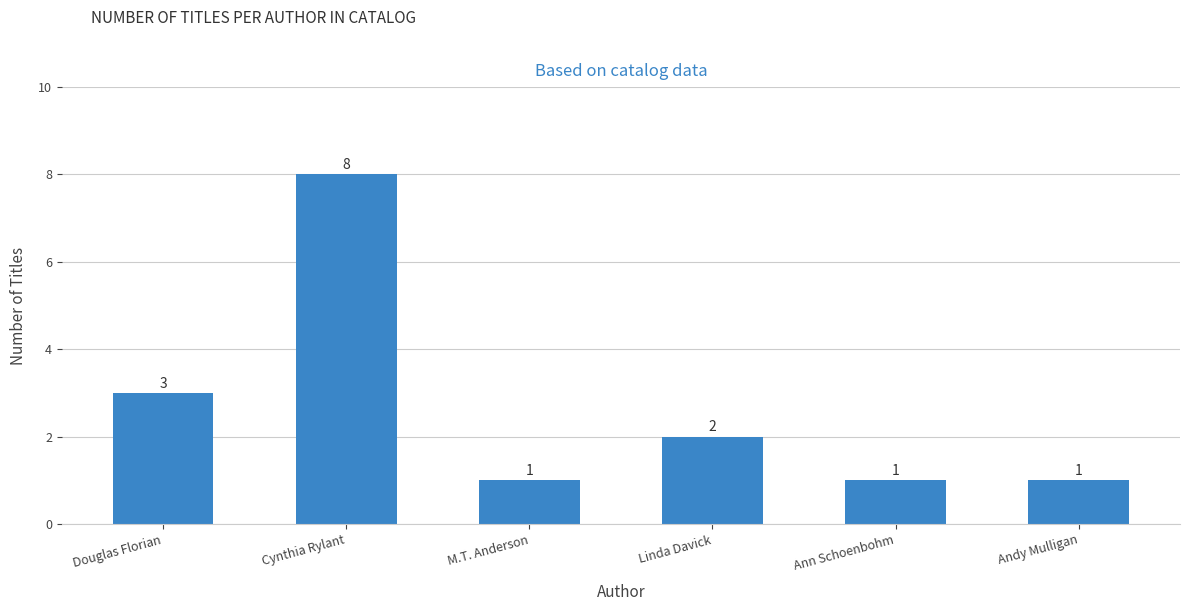

At which label is the value closest to 4?

Douglas Florian